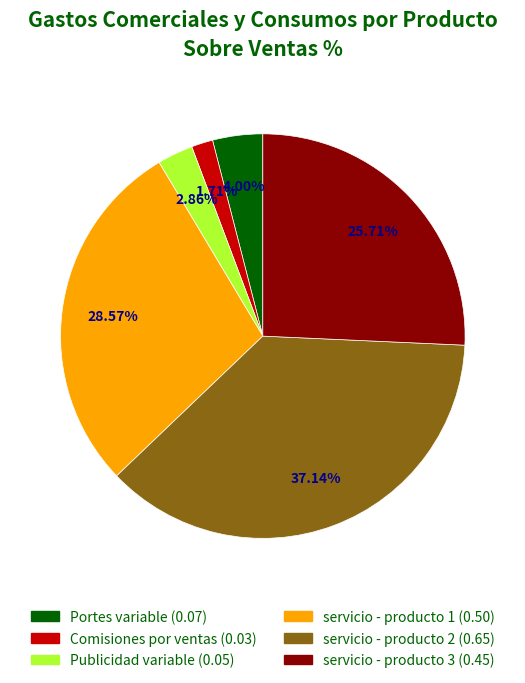

Which category has the smallest portion of the pie?

Comisiones por ventas